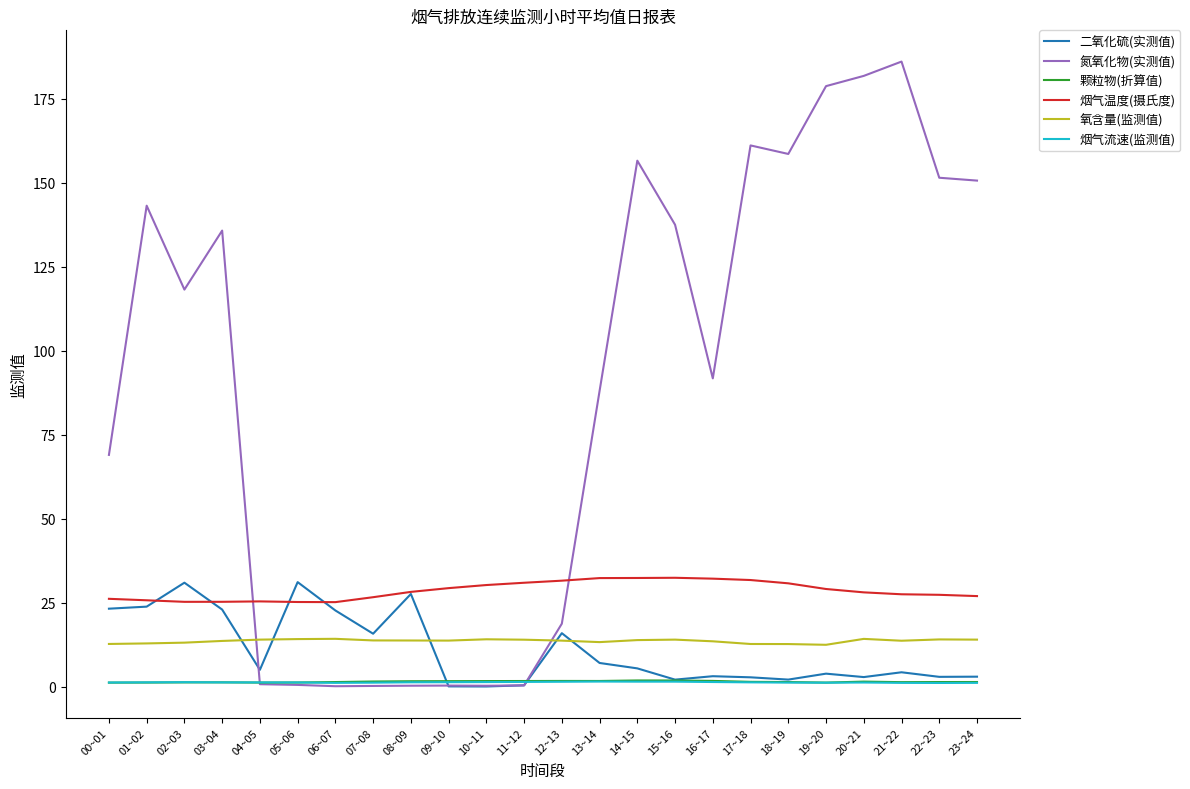

What position from the right is 22~23?

2